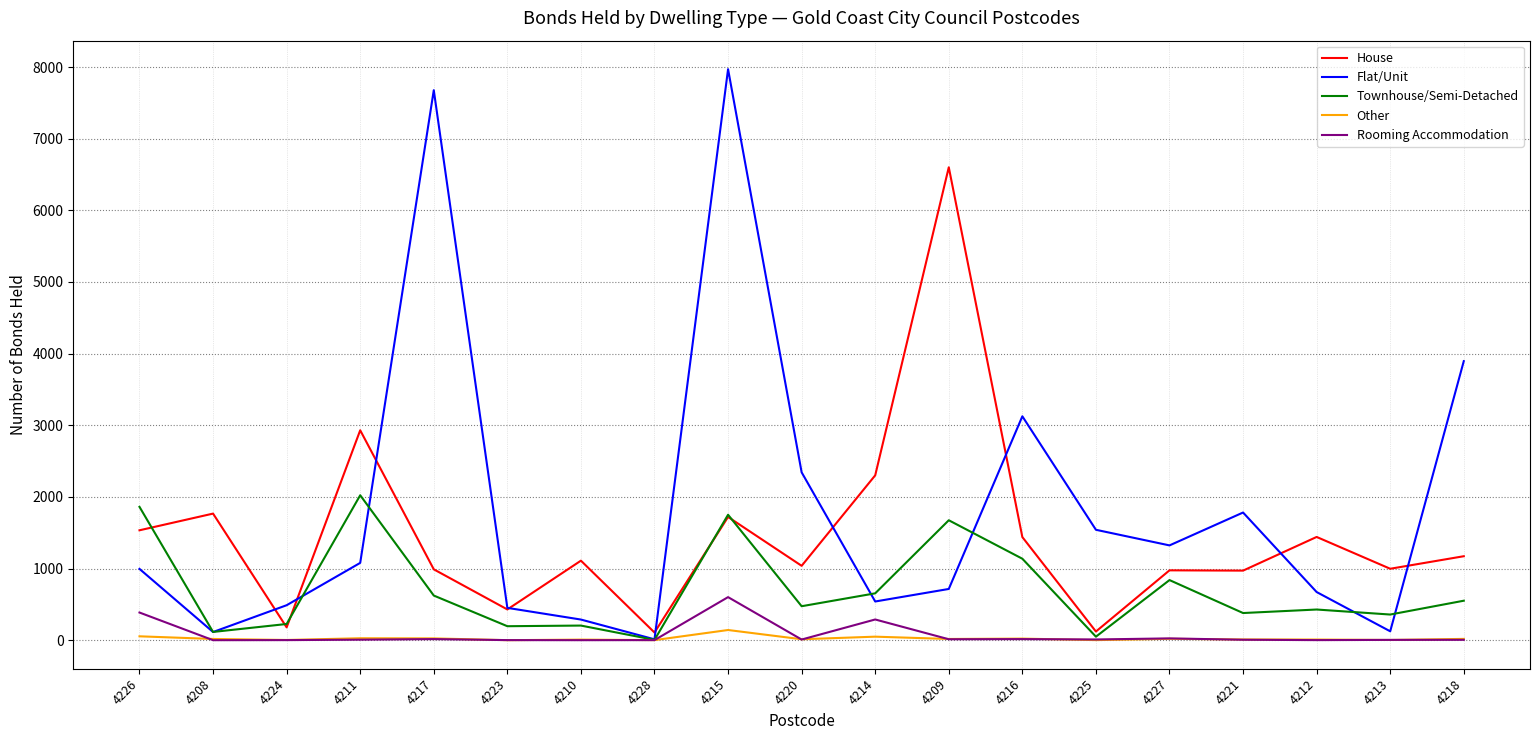

Which series has the largest range (max minus min)?

Flat/Unit